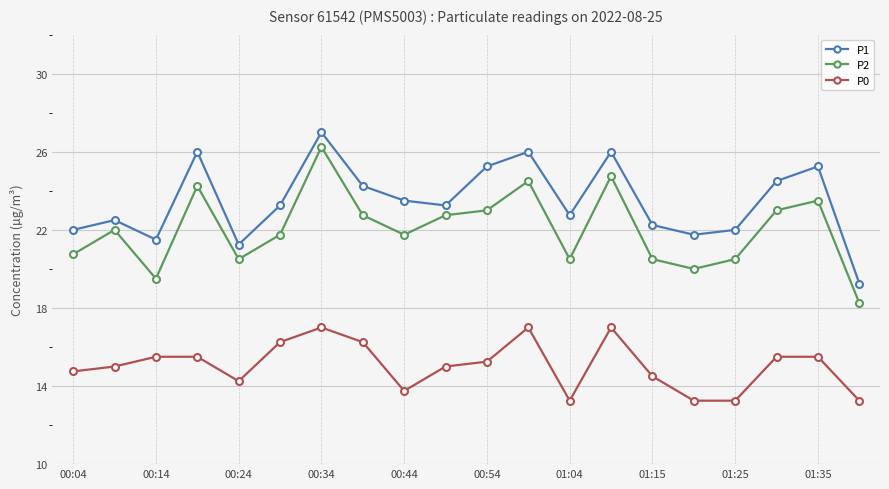

What is the value of the P2 point at the 15th from the left?

20.5